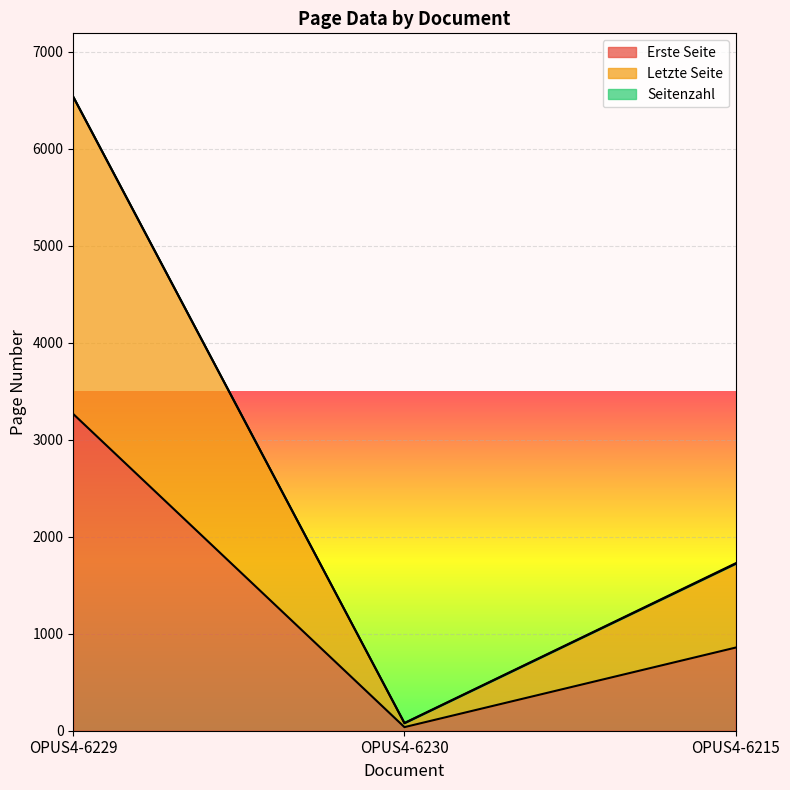

Reading left to right, list all the values displayed in this chart.

Erste Seite: OPUS4-6229=3265	OPUS4-6230=37	OPUS4-6215=857
Letzte Seite: OPUS4-6229=6536	OPUS4-6230=80	OPUS4-6215=1726